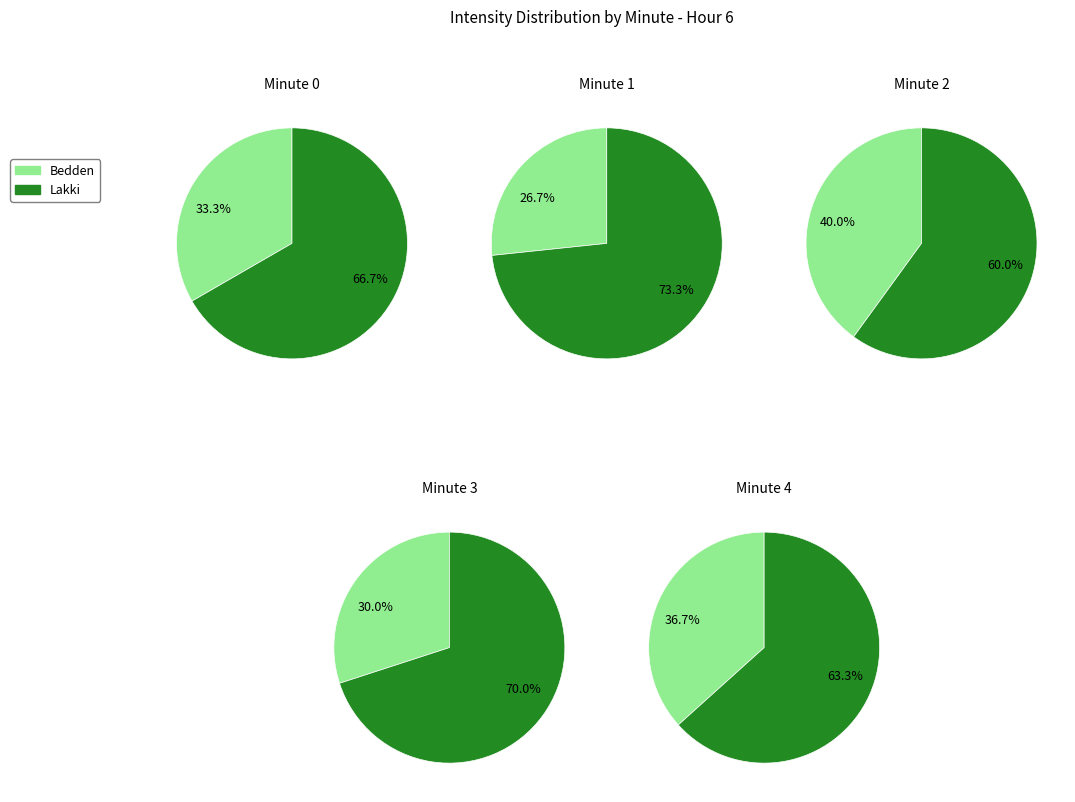

Is the sum of 7 and 4 greater than half?

No